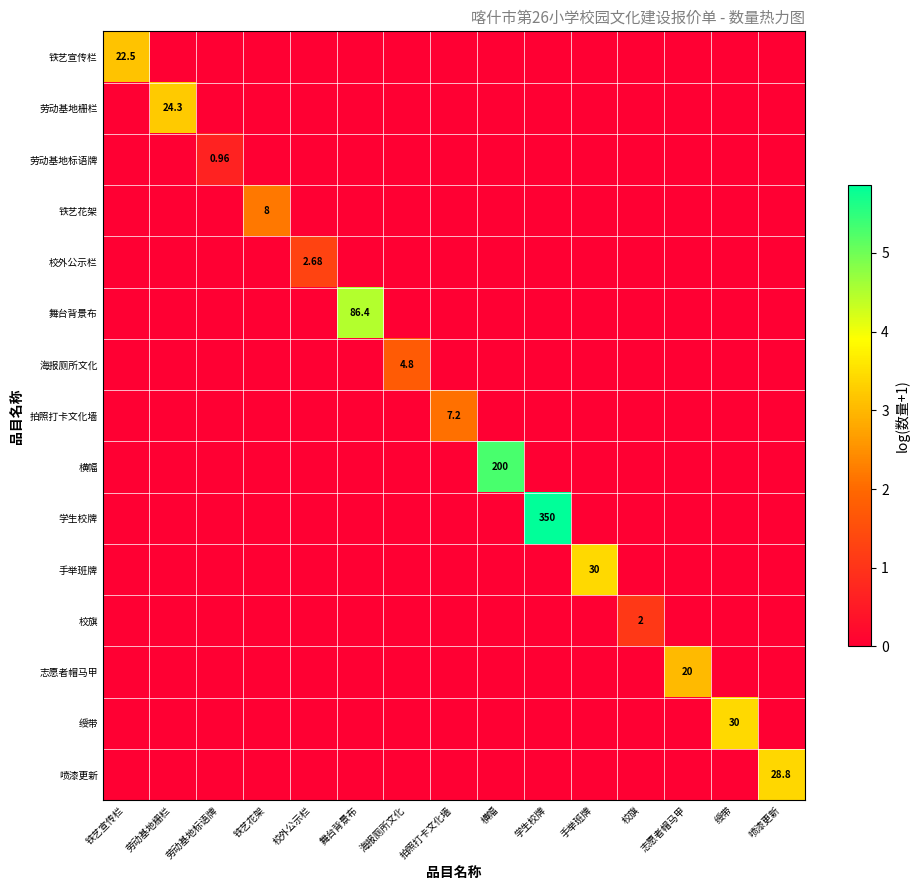

Which series has the largest total across all categories?

学生校牌